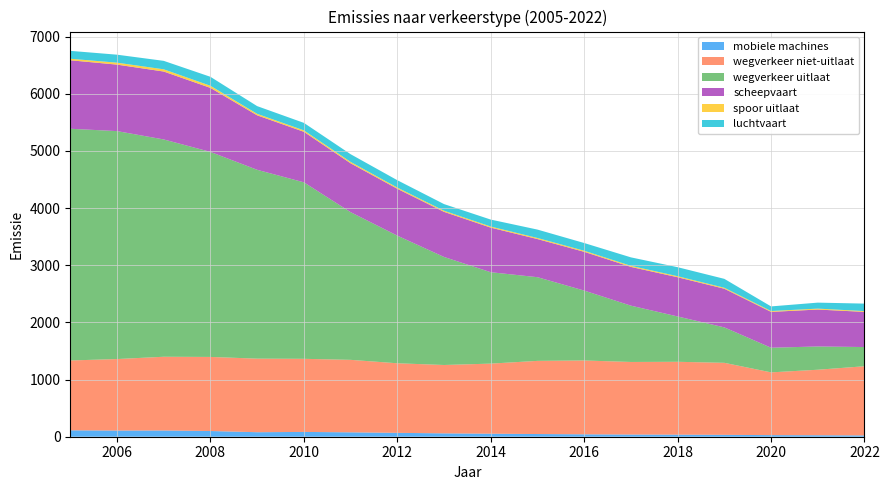

Reading left to right, what are all the values shown in this chart?

mobiele machines: 2005=112	2006=108	2007=109	2008=100	2009=79	2010=84	2011=77	2012=68	2013=59	2014=53	2015=47	2016=42	2017=38	2018=36	2019=33	2020=28	2021=26	2022=23
wegverkeer niet-uitlaat: 2005=1222	2006=1251	2007=1290	2008=1296	2009=1287	2010=1279	2011=1268	2012=1217	2013=1196	2014=1226	2015=1280	2016=1292	2017=1270	2018=1275	2019=1260	2020=1098	2021=1146	2022=1210
wegverkeer uitlaat: 2005=4054	2006=3988	2007=3802	2008=3587	2009=3304	2010=3088	2011=2584	2012=2233	2013=1890	2014=1599	2015=1464	2016=1223	2017=985	2018=793	2019=620	2020=431	2021=407	2022=336
scheepvaart: 2005=1198	2006=1163	2007=1188	2008=1120	2009=953	2010=884	2011=855	2012=820	2013=789	2014=780	2015=667	2016=678	2017=678	2018=686	2019=676	2020=627	2021=646	2022=615
spoor uitlaat: 2005=27	2006=34	2007=39	2008=37	2009=26	2010=25	2011=24	2012=21	2013=20	2014=19	2015=19	2016=19	2017=19	2018=18	2019=17	2020=15	2021=16	2022=14
luchtvaart: 2005=138	2006=140	2007=148	2008=157	2009=135	2010=131	2011=135	2012=129	2013=116	2014=122	2015=147	2016=135	2017=148	2018=158	2019=156	2020=81	2021=105	2022=131